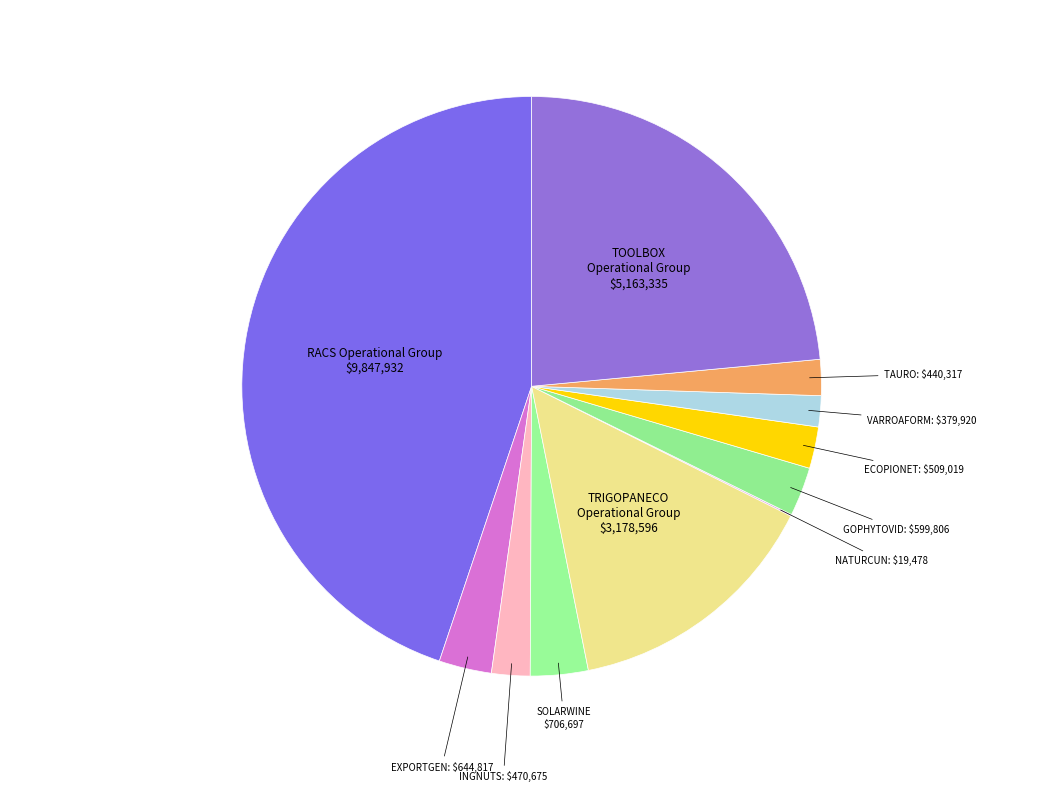

How many slices are in this pie chart?

11